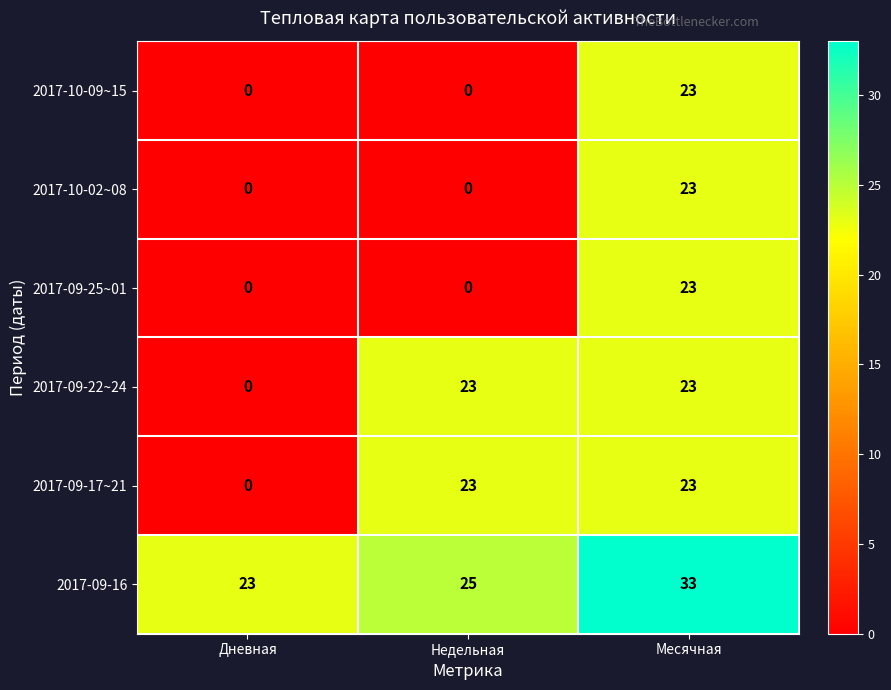

The value of 2017-10-02~08 at Дневная is 9. True or false?

False